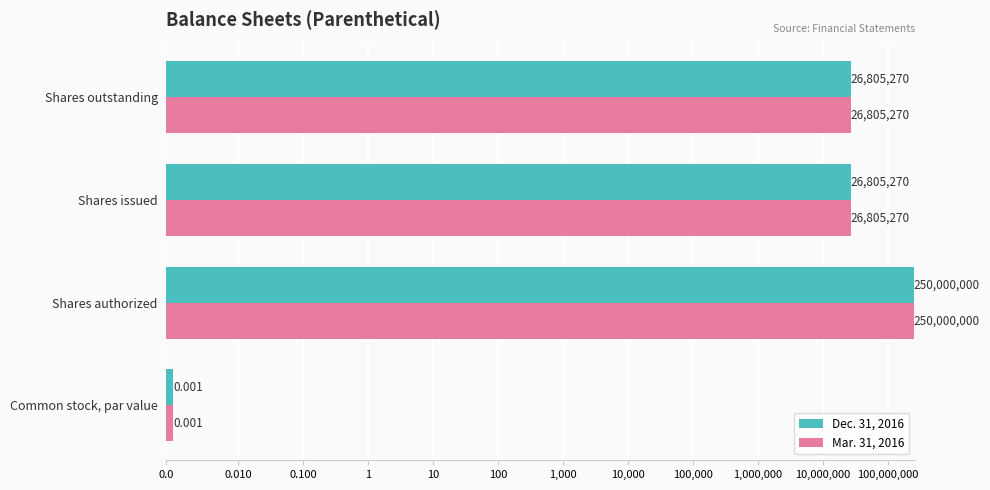

The value of Dec. 31, 2016 at Shares outstanding is 26805270.0. True or false?

True